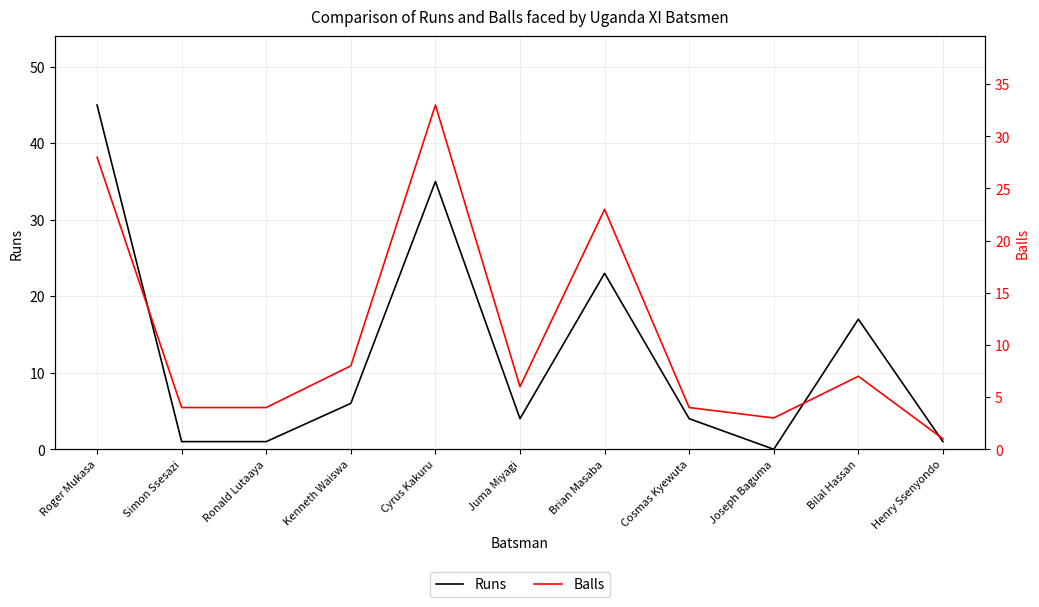

Where does the Runs series first go above 4?

Roger Mukasa